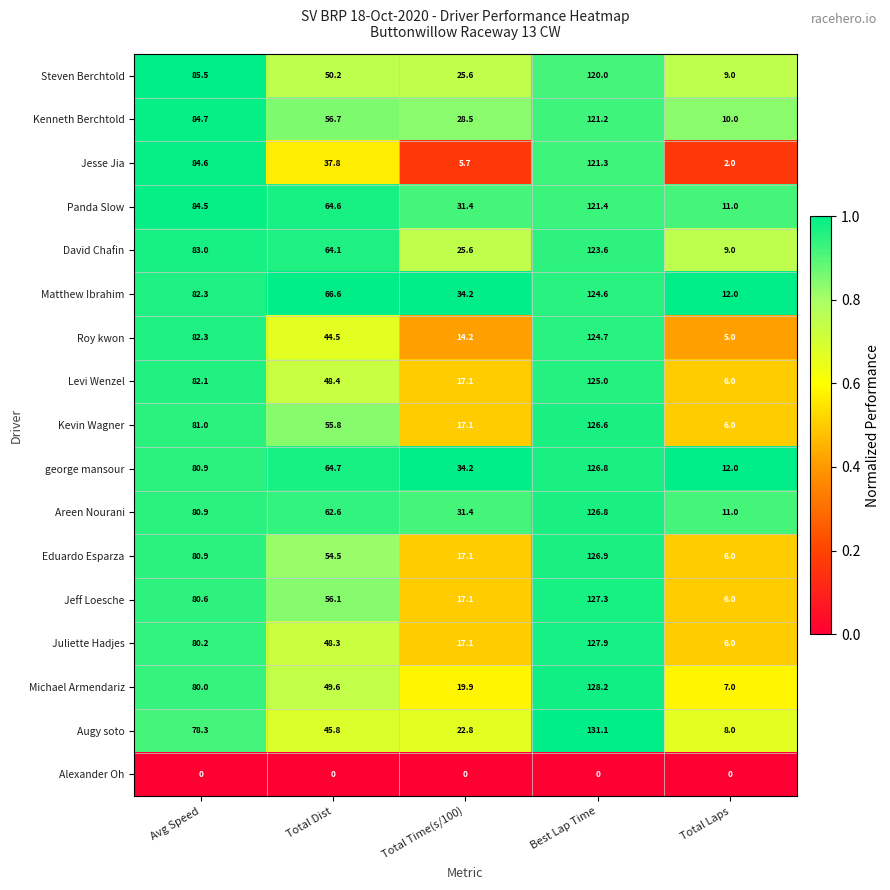

Between Avg Speed and Best Lap Time, which series saw the biggest shift?

Augy soto